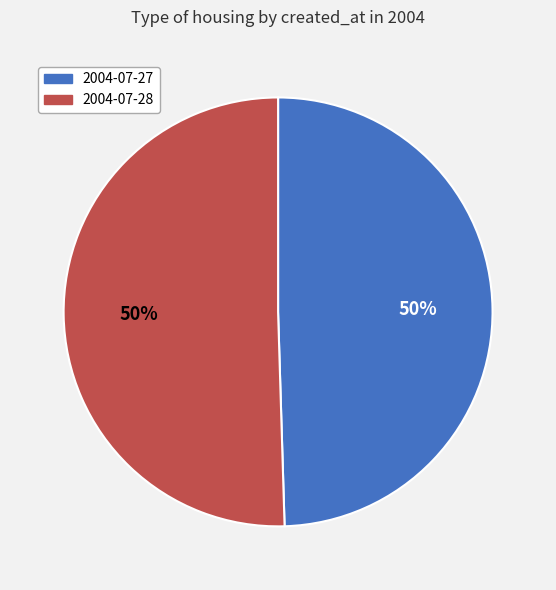

To the nearest percent, what is the average slice percentage?

50%